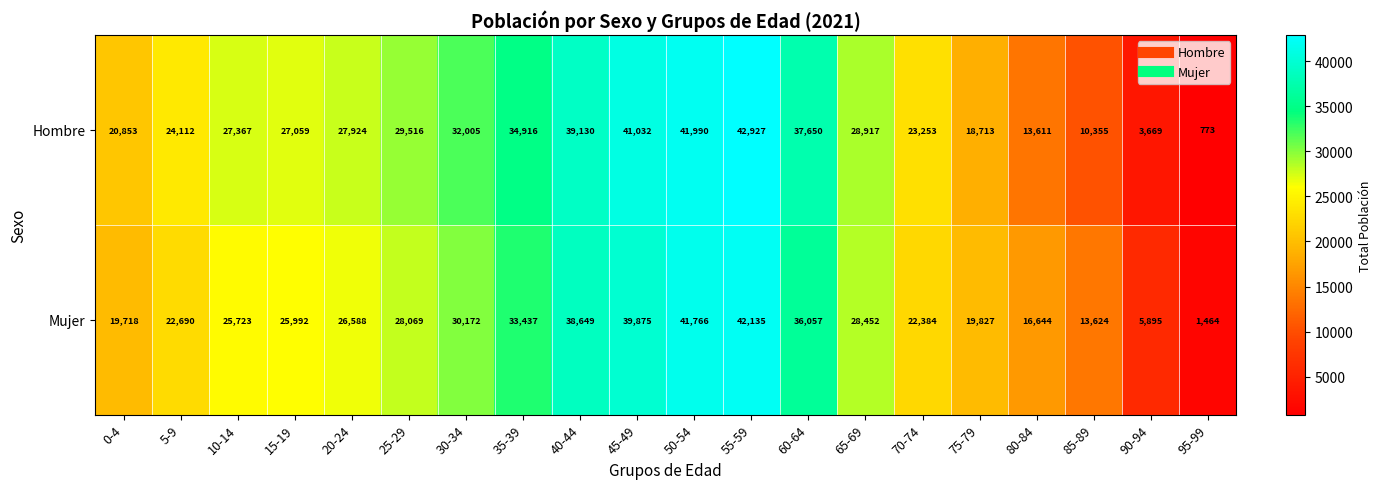

What is the difference between the maximum and minimum values in the Hombre series?

42154